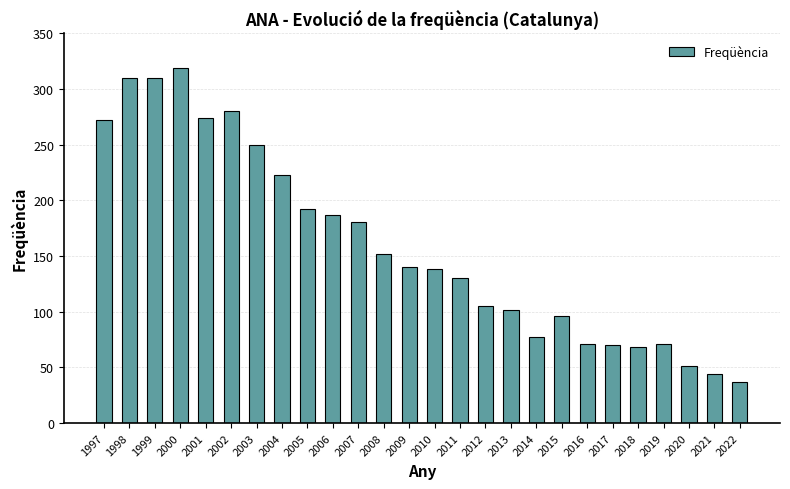

What is the minimum value shown in the chart?

37